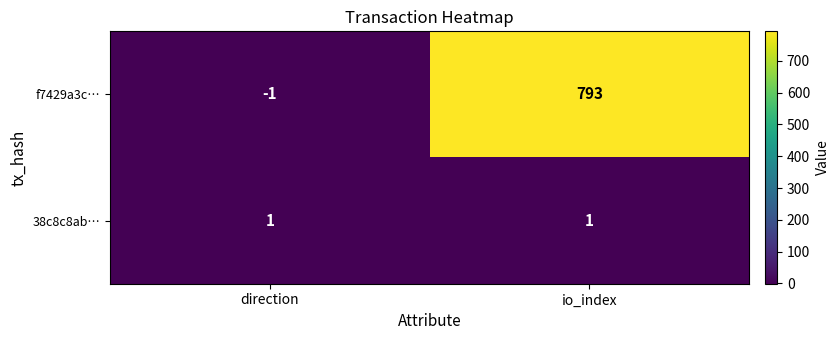

What is the greatest value displayed?

793